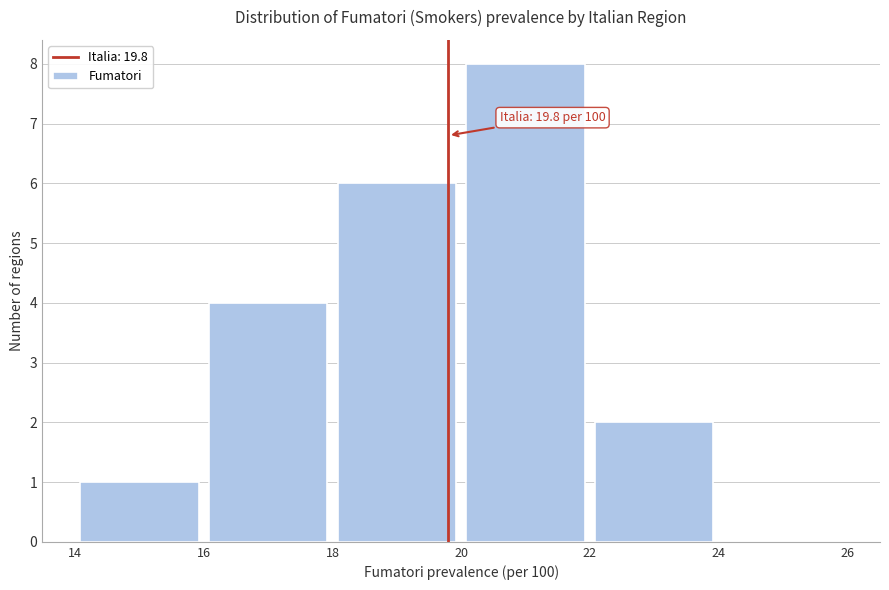

Which range on the x-axis has the tallest bar?

20 to 22